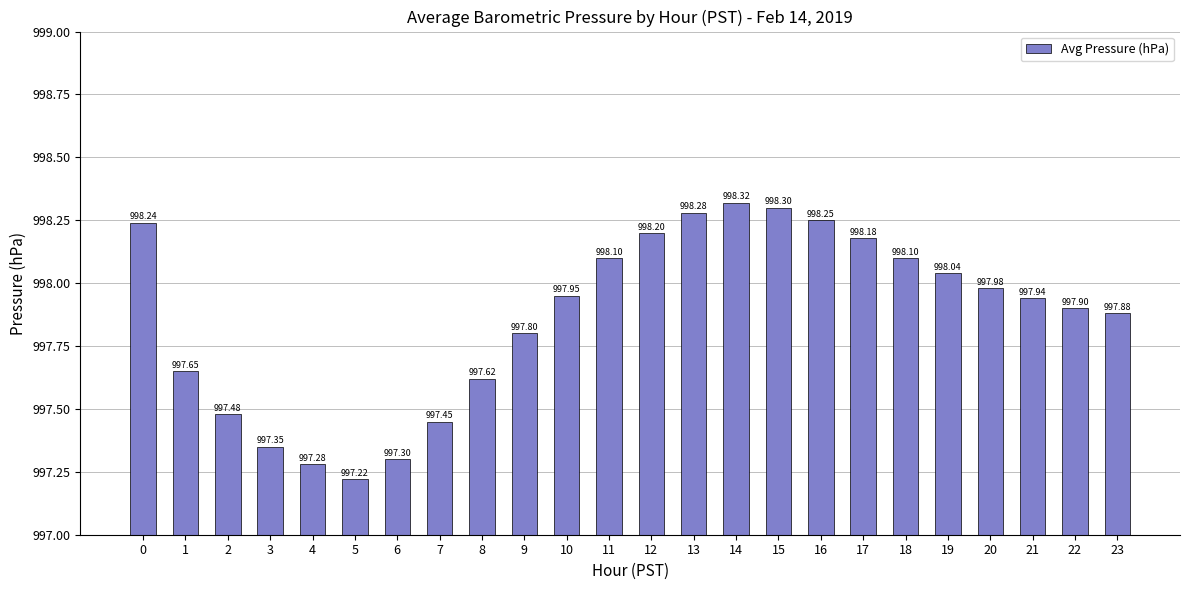

The chart shows a value of 997.6 at 1. True or false?

True